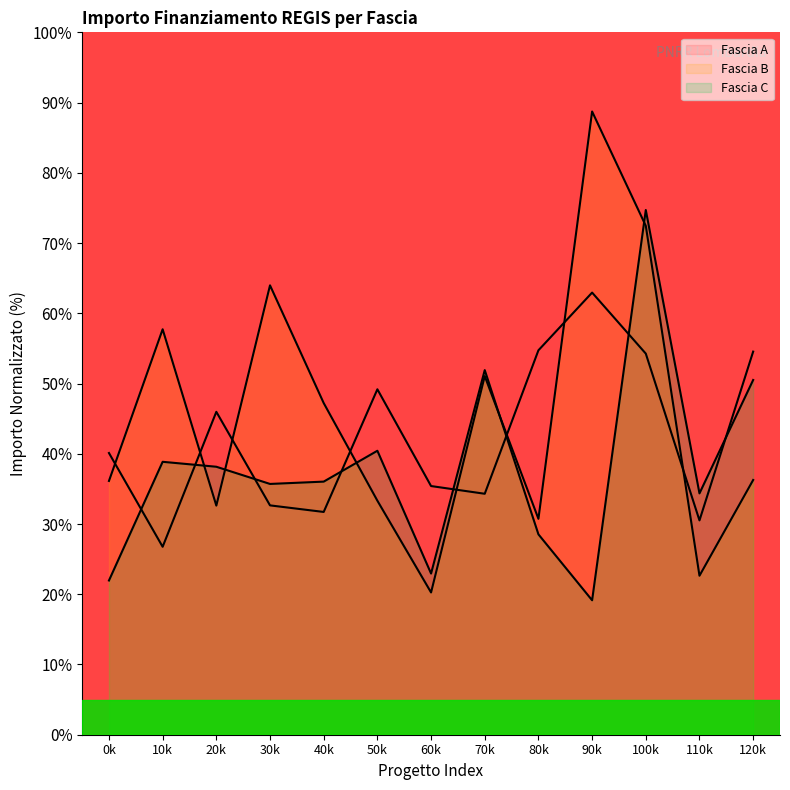

What is the value of the Fascia B point at the 1st from the left?

36.1